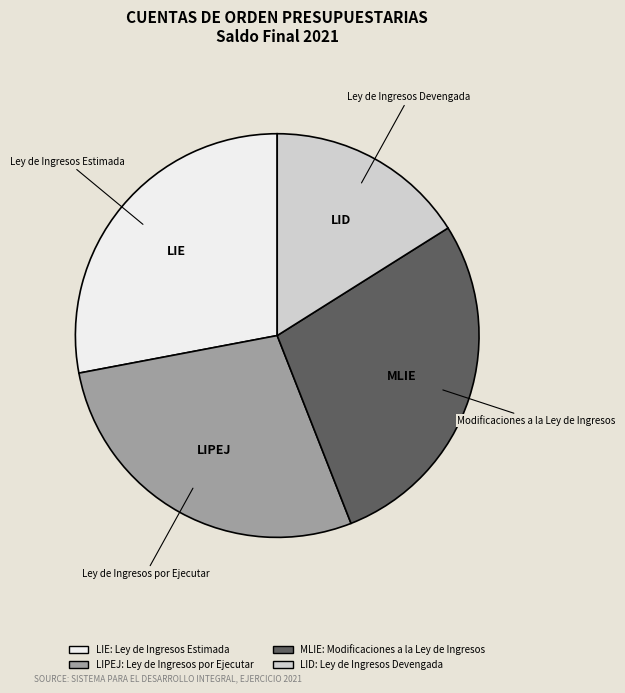

Does any single category account for the majority?

No